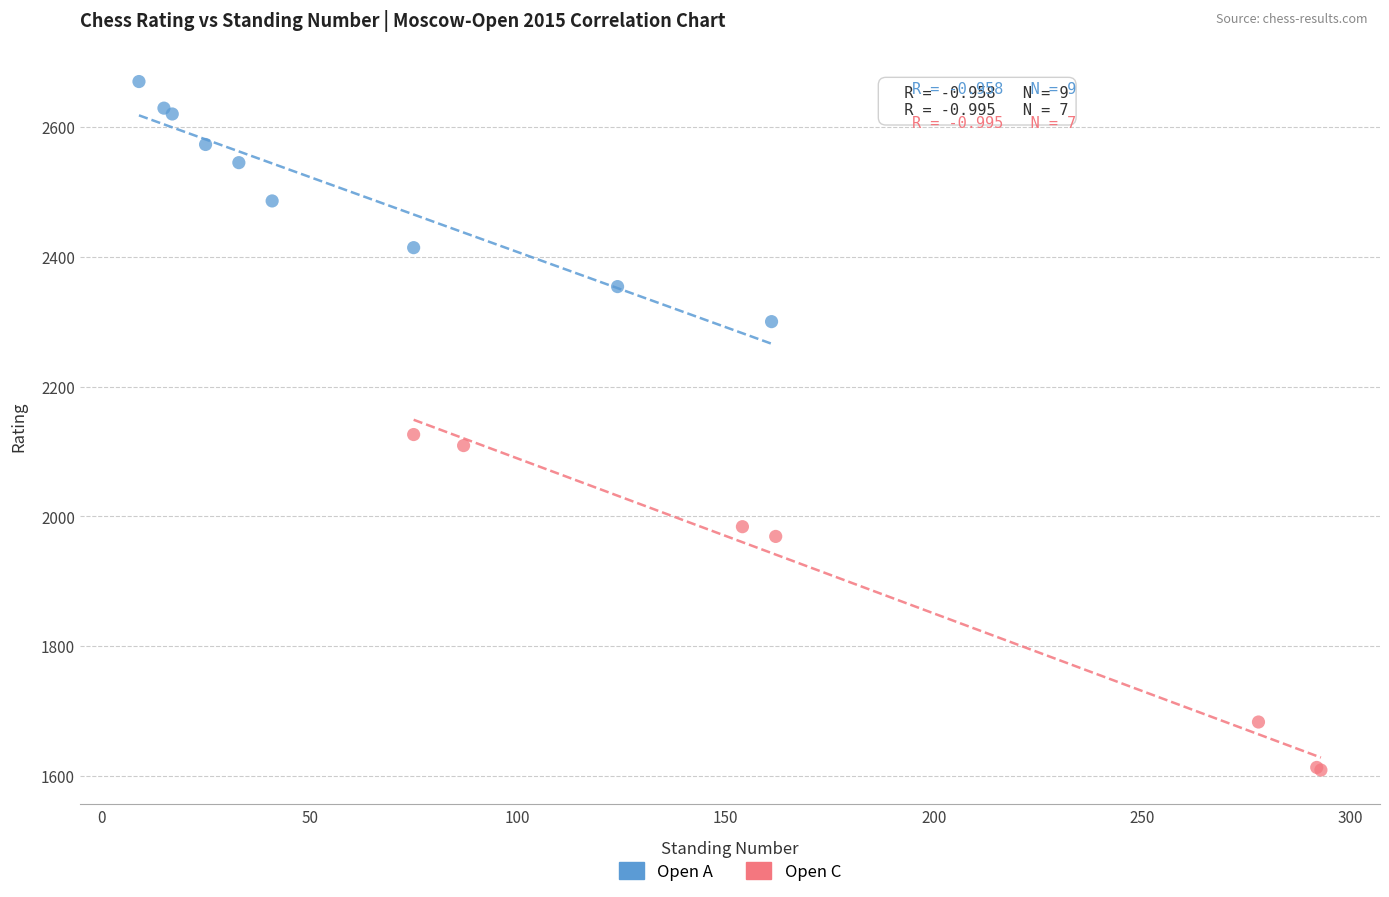

Which series reaches the minimum Y coordinate?

Open C